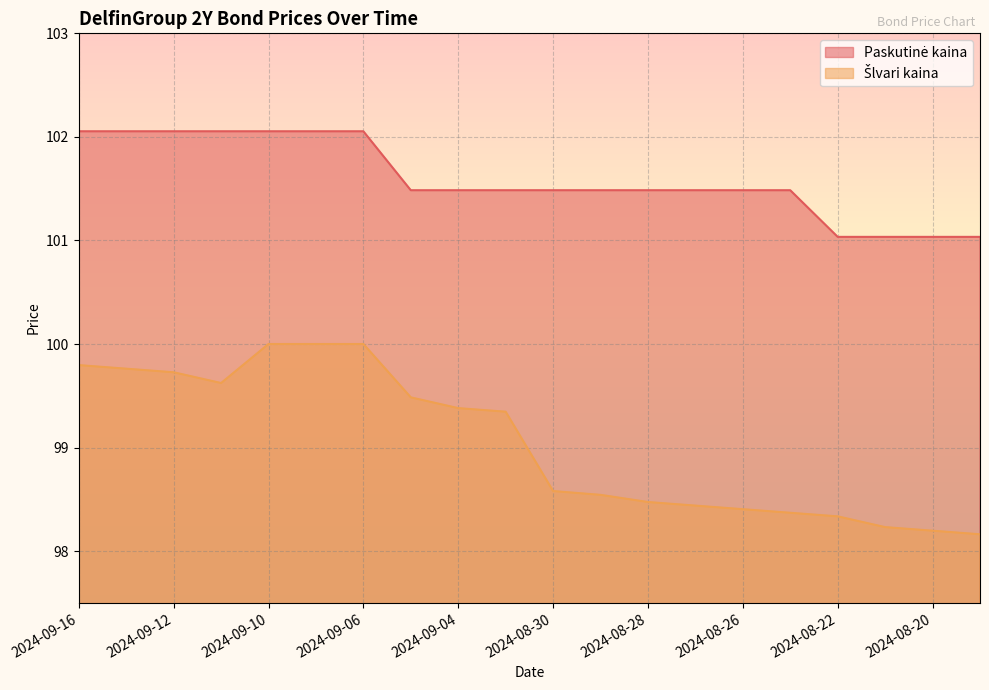

List the labels in order of Paskutinė kaina value, largest first.

2024-09-16, 2024-09-13, 2024-09-12, 2024-09-11, 2024-09-10, 2024-09-09, 2024-09-06, 2024-09-05, 2024-09-04, 2024-09-03, 2024-08-30, 2024-08-29, 2024-08-28, 2024-08-27, 2024-08-26, 2024-08-23, 2024-08-22, 2024-08-21, 2024-08-20, 2024-08-19